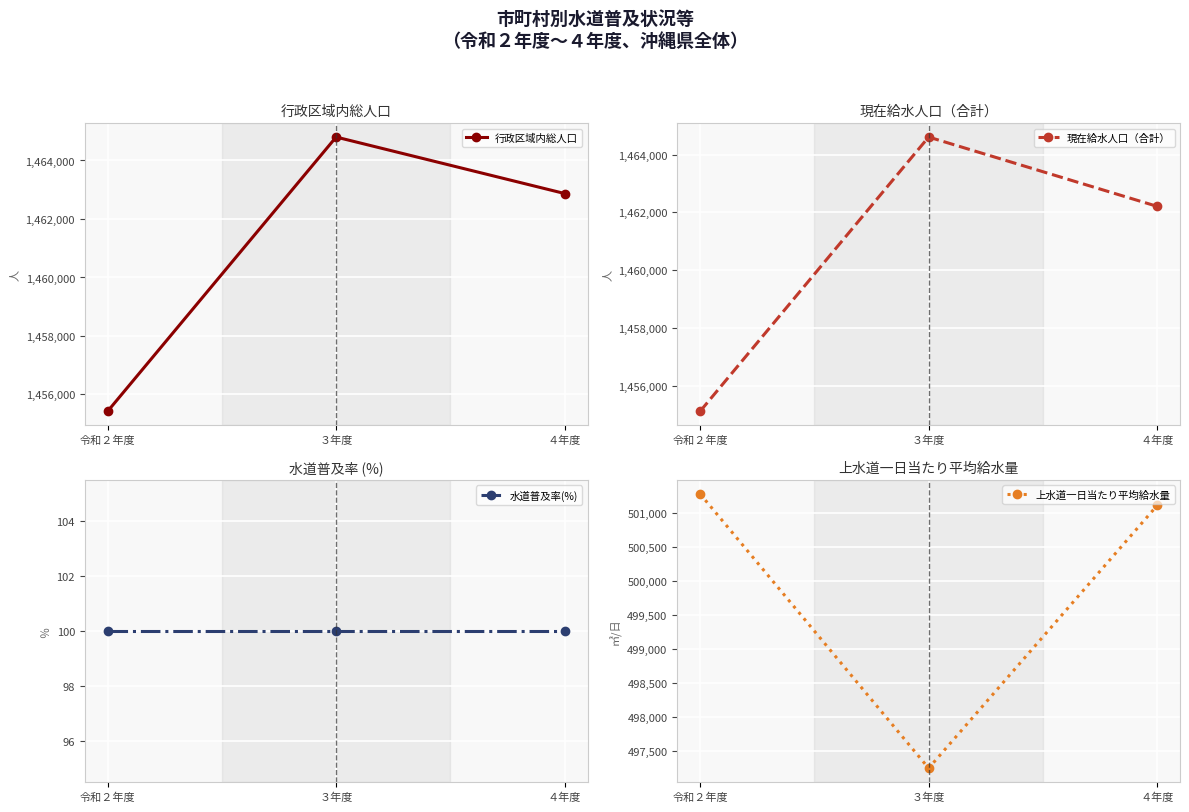

Reading left to right, extract all data points from this chart.

行政区域内総人口: 1455425	1464801	1462870
現在給水人口（合計）: 1455126	1464607	1462211
水道普及率(%): 100	100	100
上水道一日当たり平均給水量: 501285	497246	501115